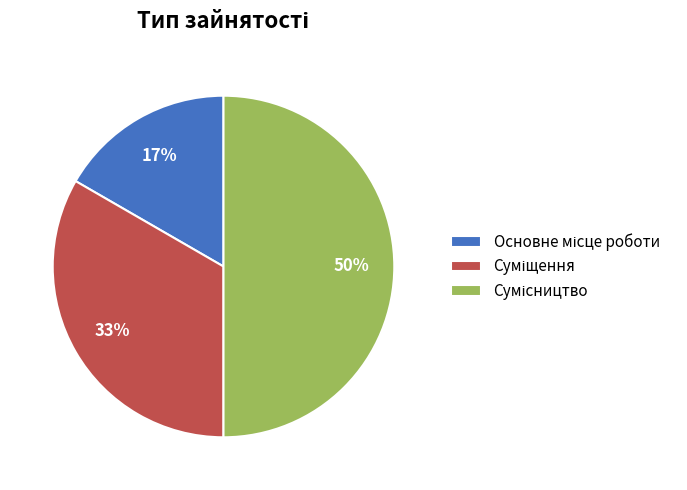

To the nearest percent, what is the difference between the largest and smallest slice percentages?

33%